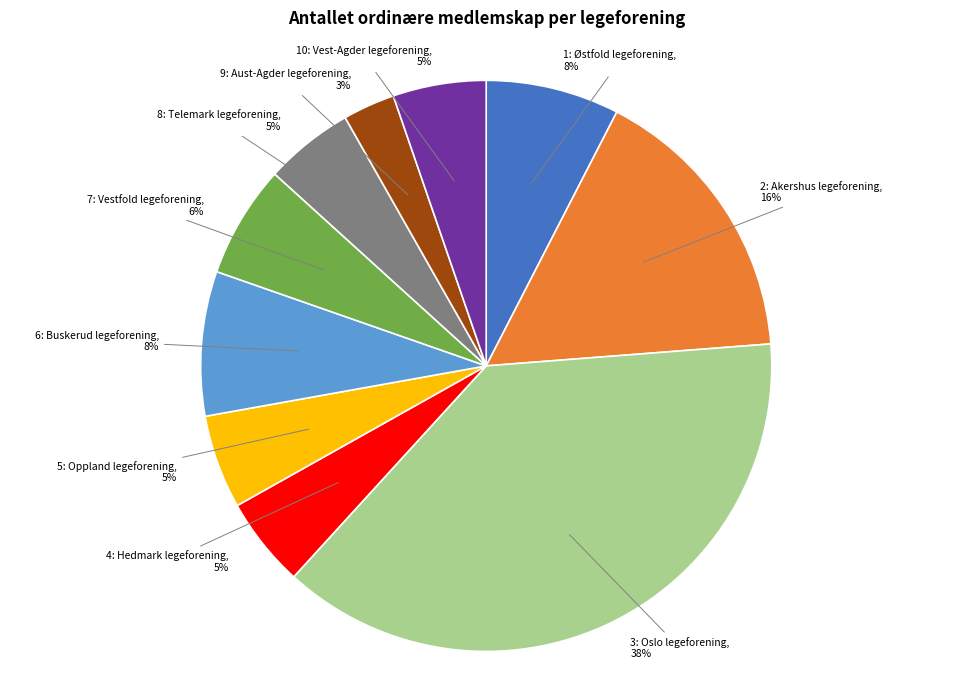

Is there any slice that represents more than half of the pie?

No